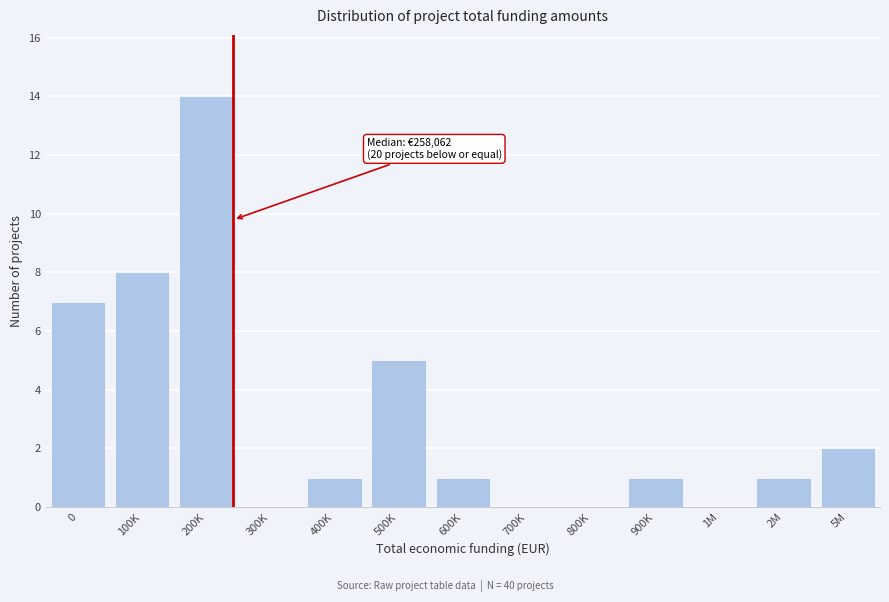

Reading right to left, what are all the values shown in this chart?

5M=2	2M=1	1M=0	900K=1	800K=0	700K=0	600K=1	500K=5	400K=1	300K=0	200K=14	100K=8	0=7